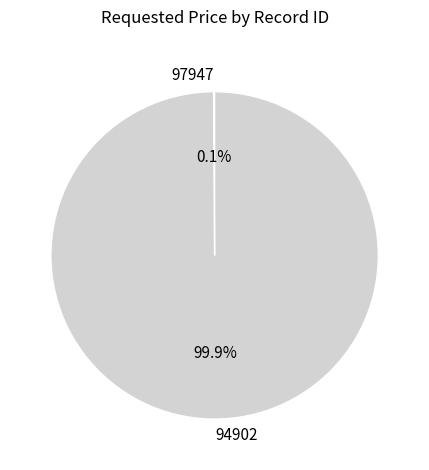

Which category has the biggest portion of the pie?

94902